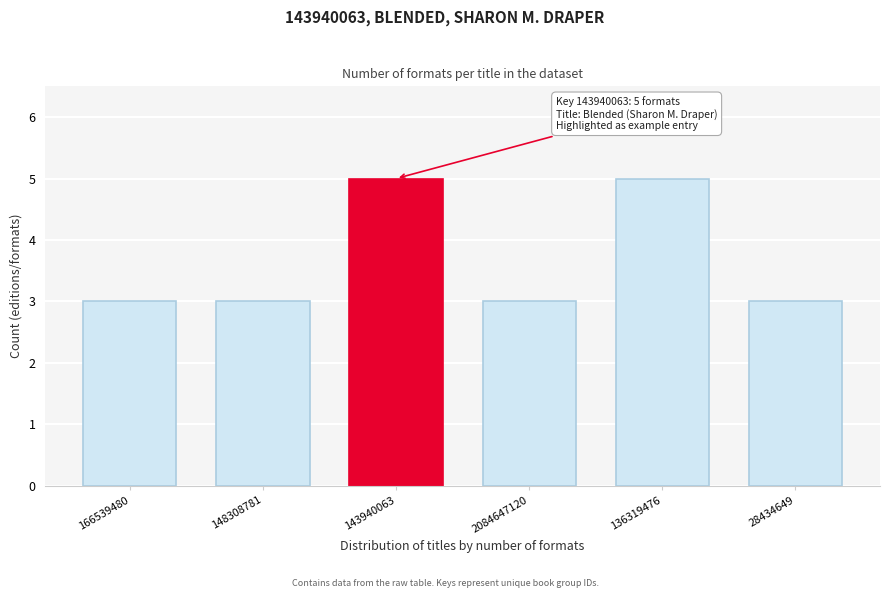

Reading right to left, extract all data points from this chart.

28434649=3	136319476=5	2084647120=3	143940063=5	148308781=3	166539480=3